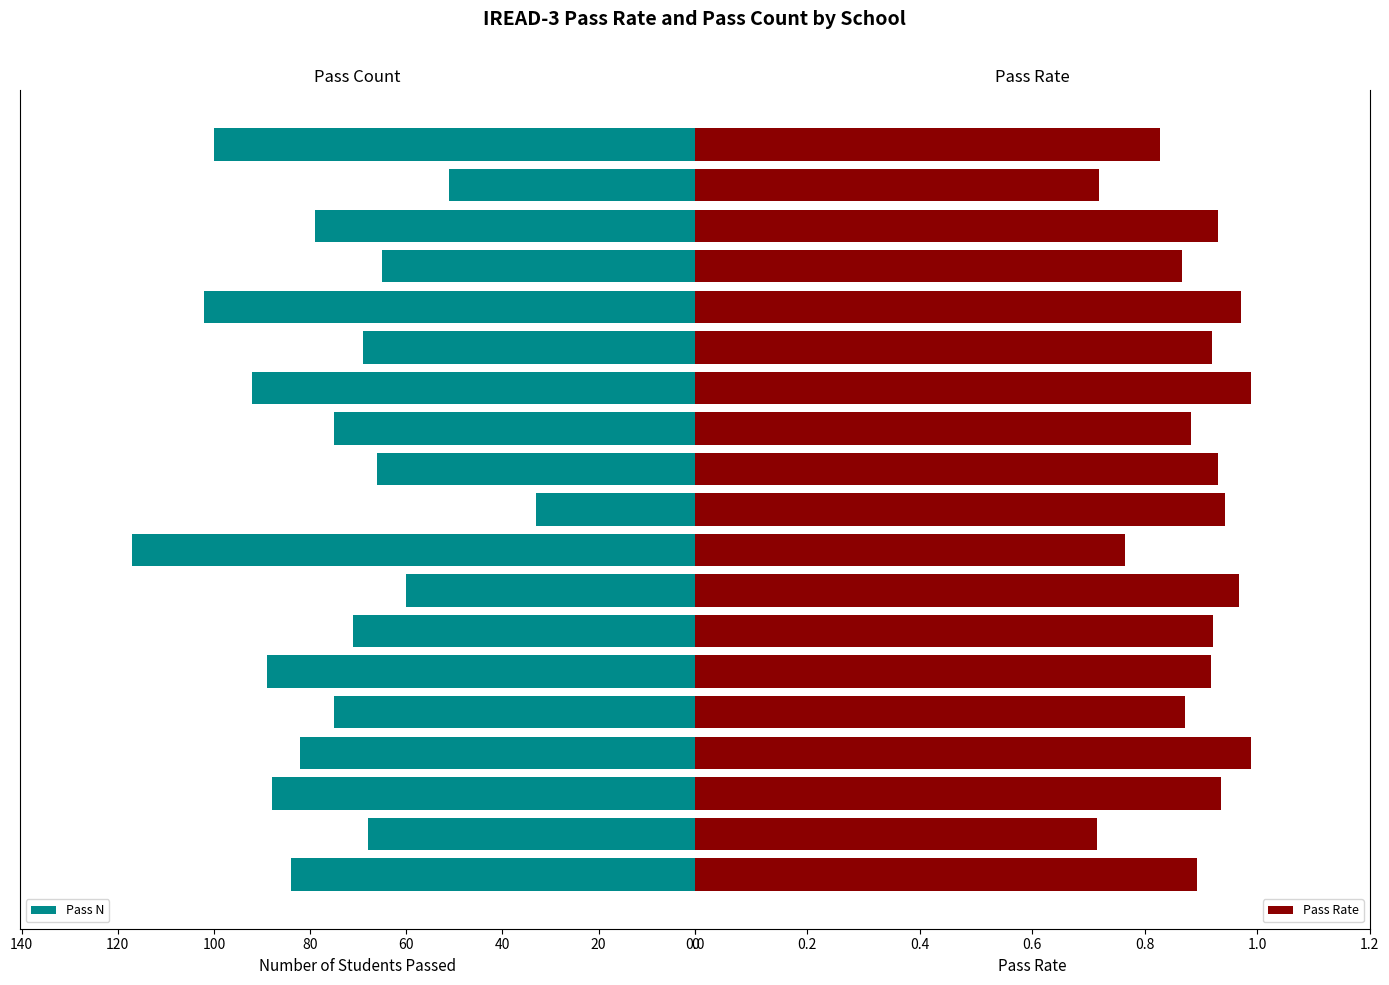

Which series has the largest range (max minus min)?

Pass N